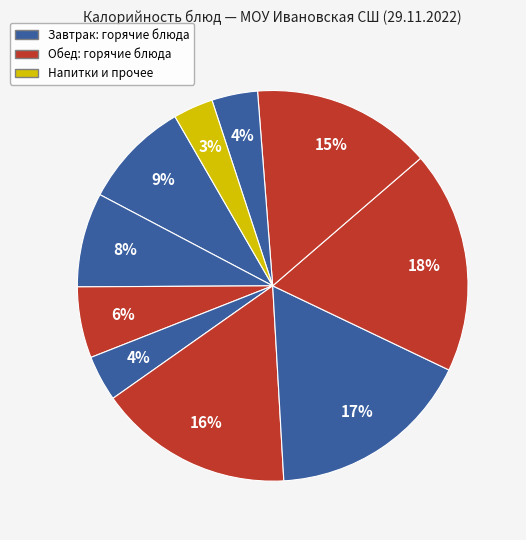

How many slices are in this pie chart?

10